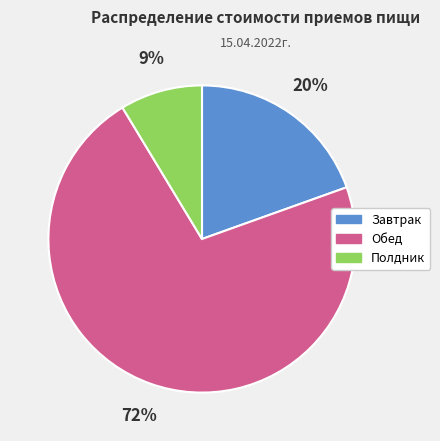

Rank the categories by value from lowest to highest.

Полдник, Завтрак, Обед